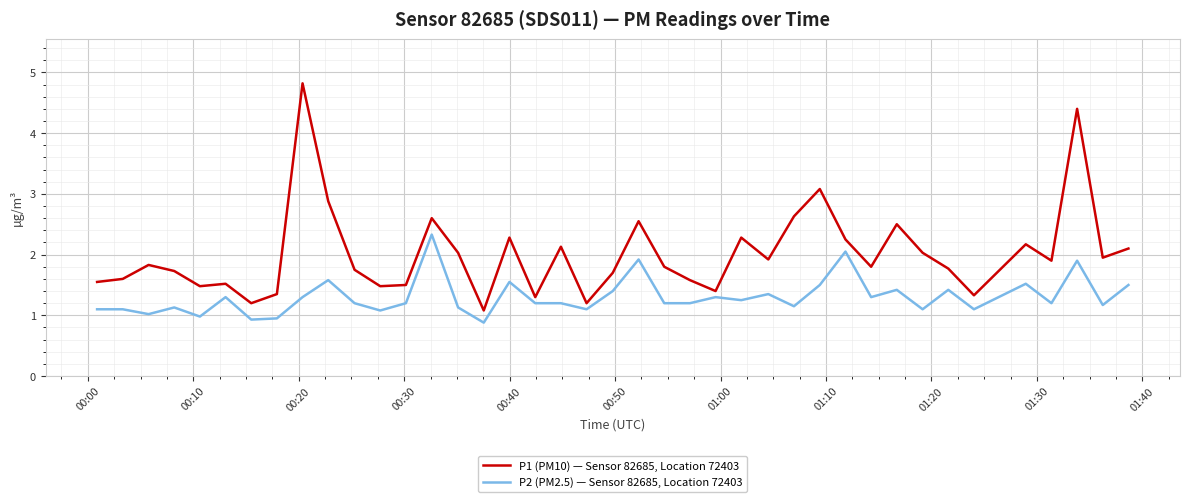

Which series has the largest range (max minus min)?

P1 (PM10) — Sensor 82685, Location 72403